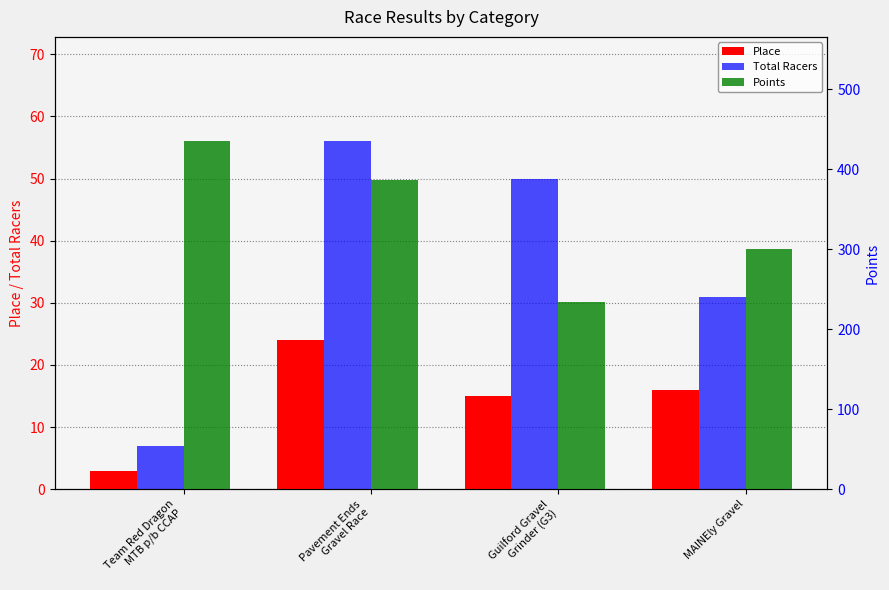

What is the sum of all Points values?

1354.6